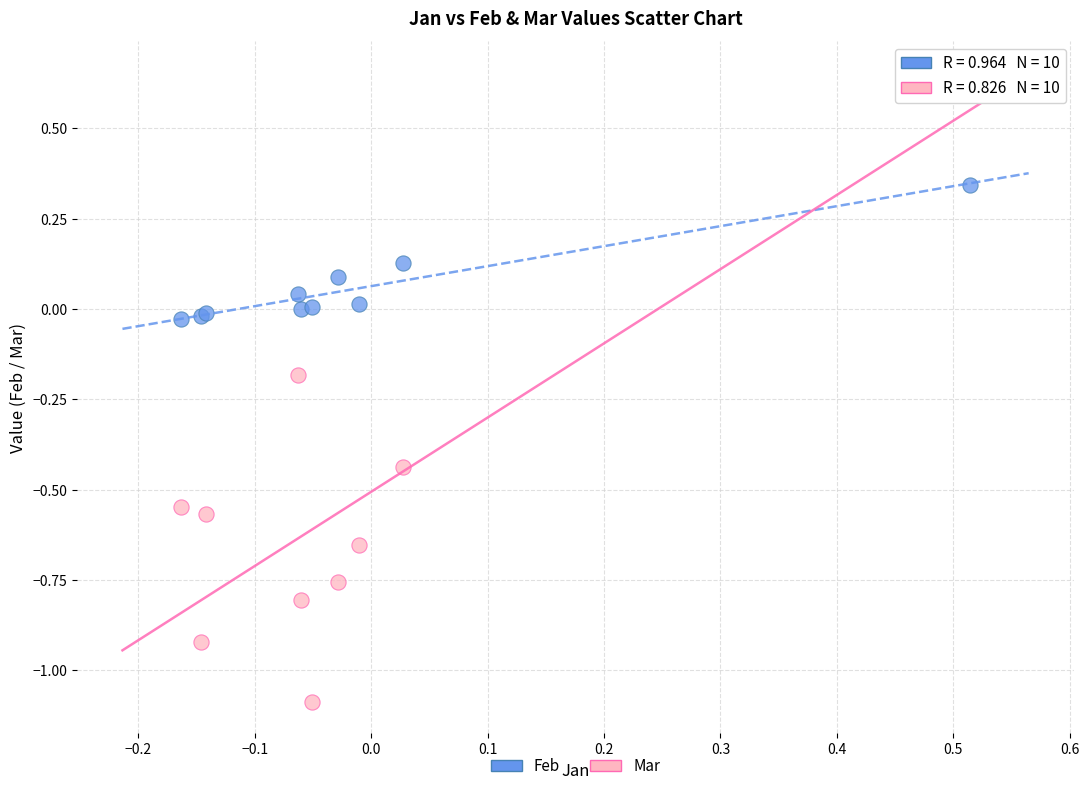

Which series contains the lowest Y value?

Mar